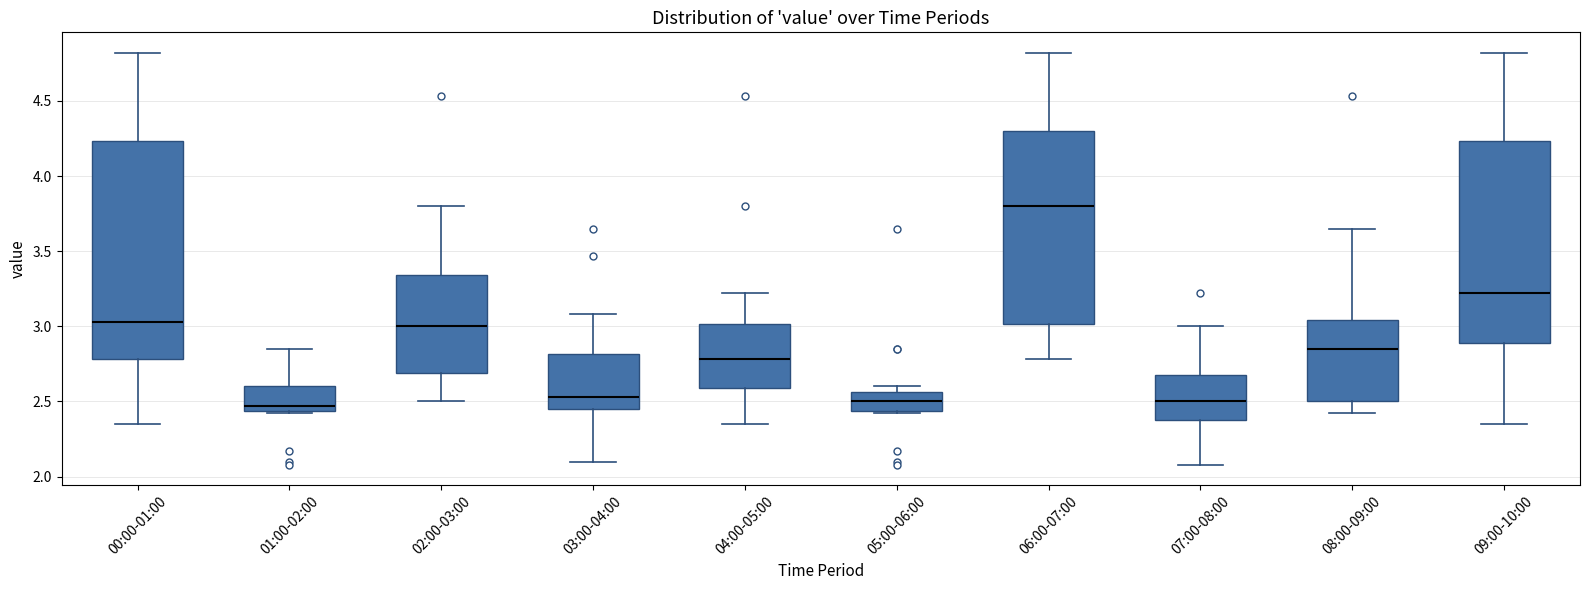

Comparing the boxes themselves (not the whiskers), which one is the tallest?

00:00-01:00